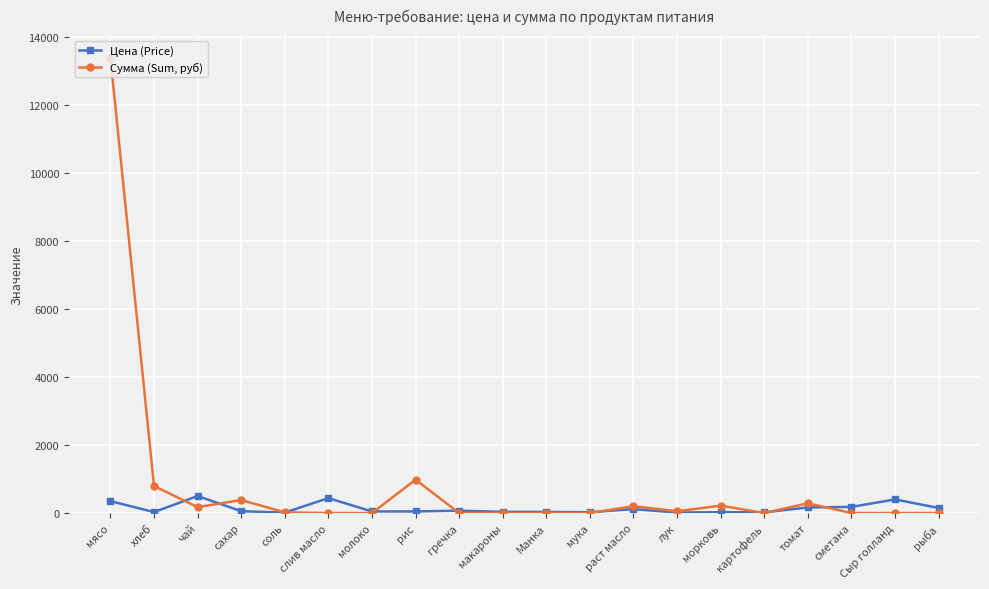

Where do Цена (Price) and Сумма (Sum, руб) first cross each other?

хлеб and чай